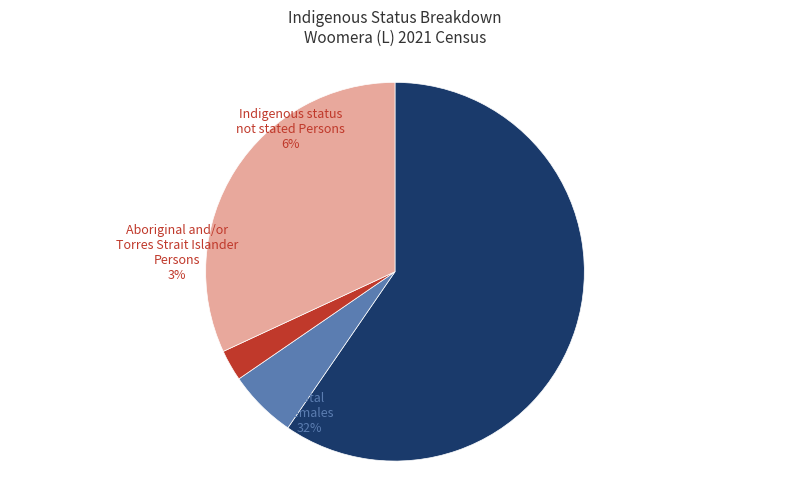

How many segments does this pie chart have?

4